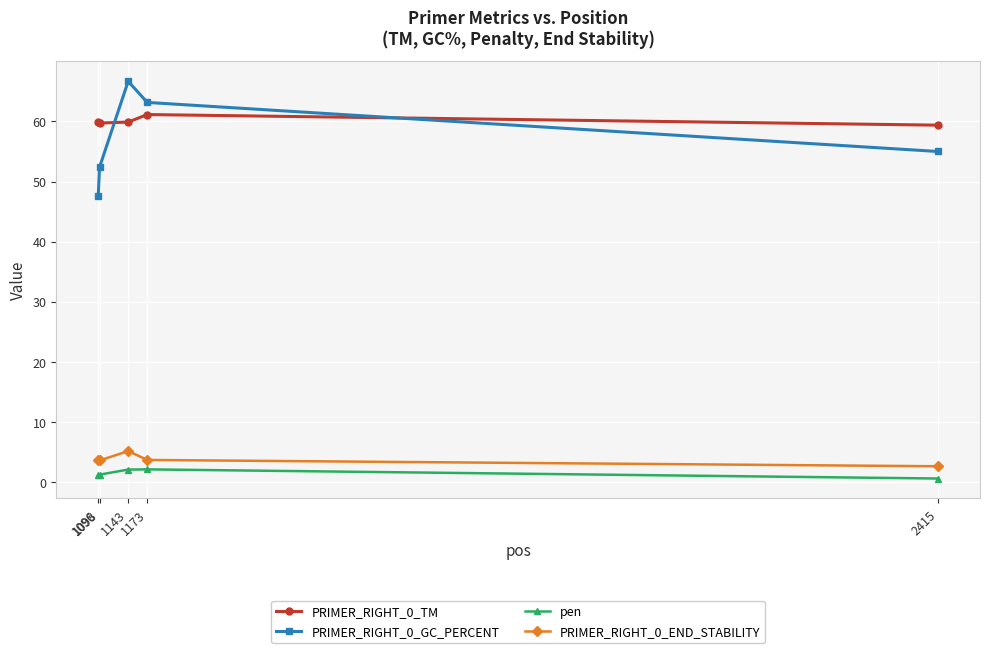

The value of PRIMER_RIGHT_0_TM at 1098 is 25.9. True or false?

False